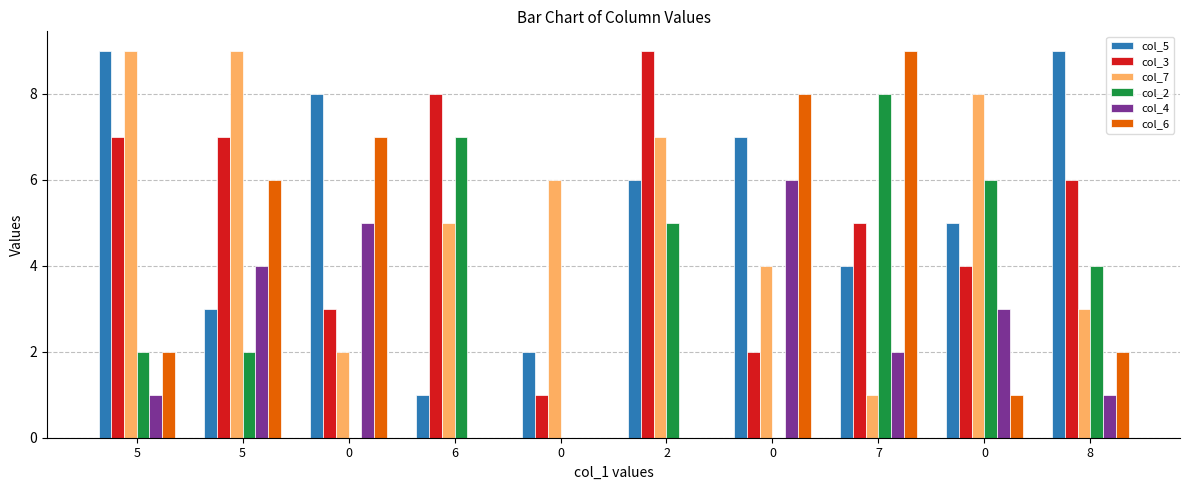

Does the chart contain stacked bars?

No